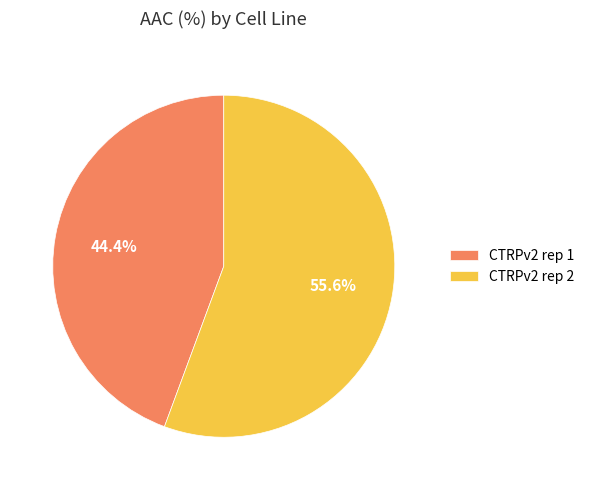

Do CTRPv2 rep 2 and CTRPv2 rep 1 together represent more than half of the pie?

Yes